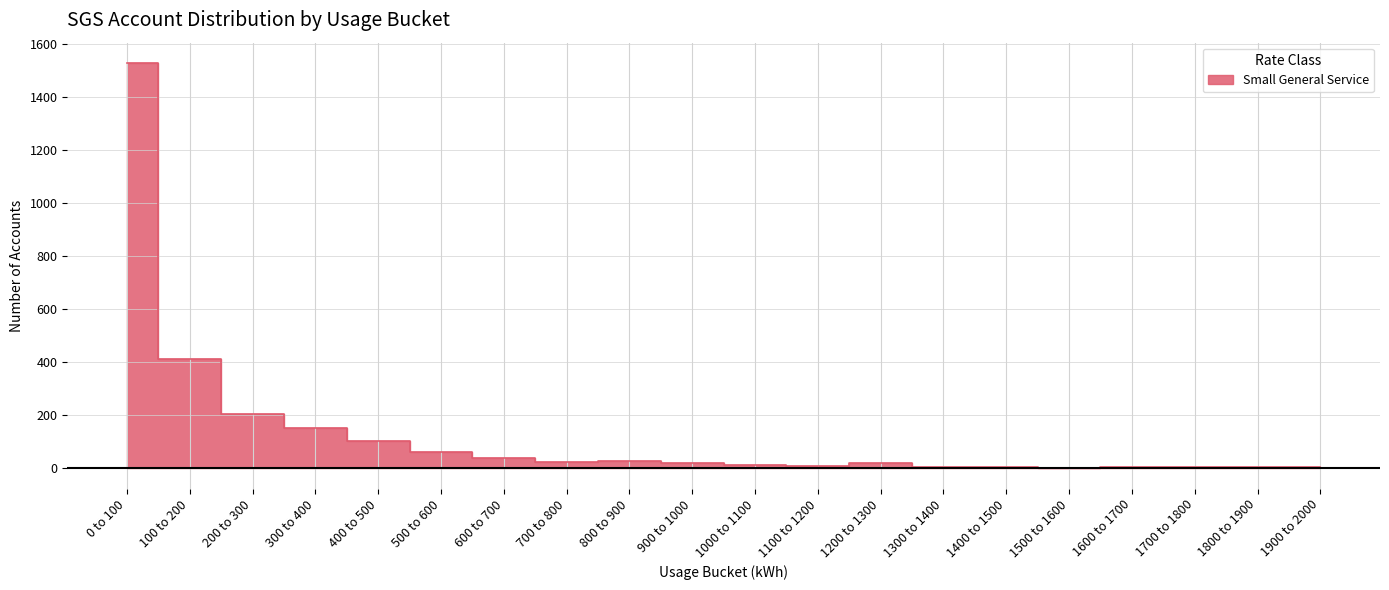

How many distinct data groups are displayed?

1